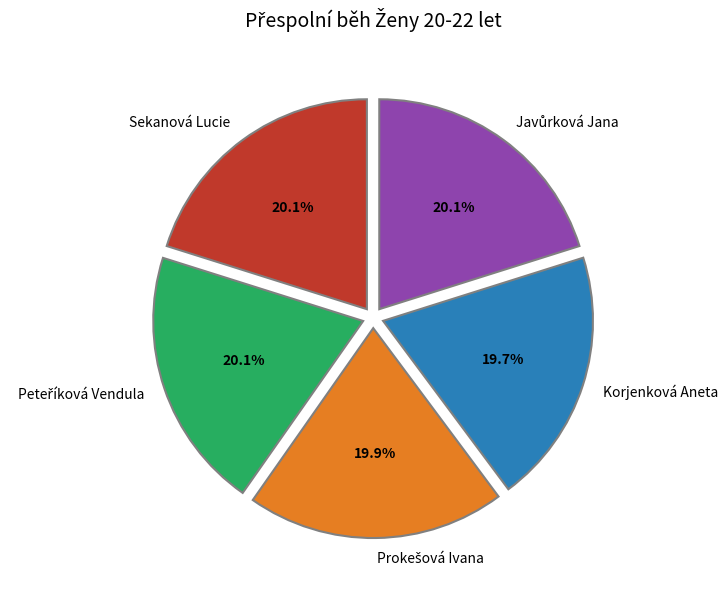

What portion of the pie excludes Sekanová Lucie?

79.9%